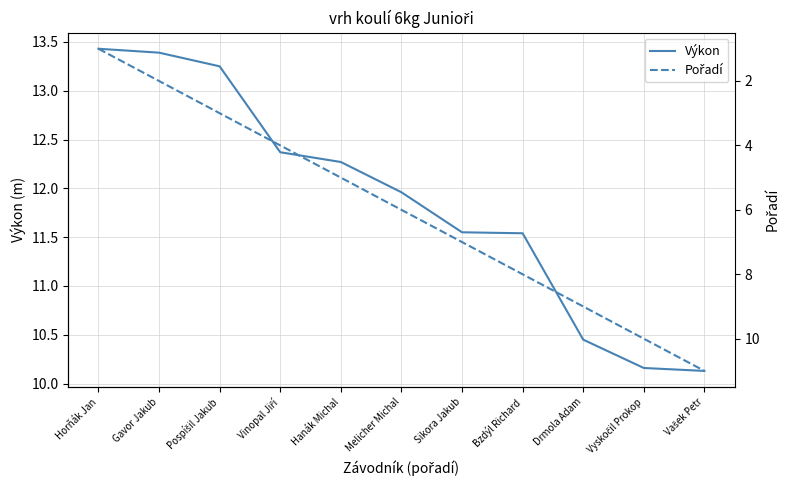

What is the difference between the highest and lowest values at Drmola Adam?

1.4